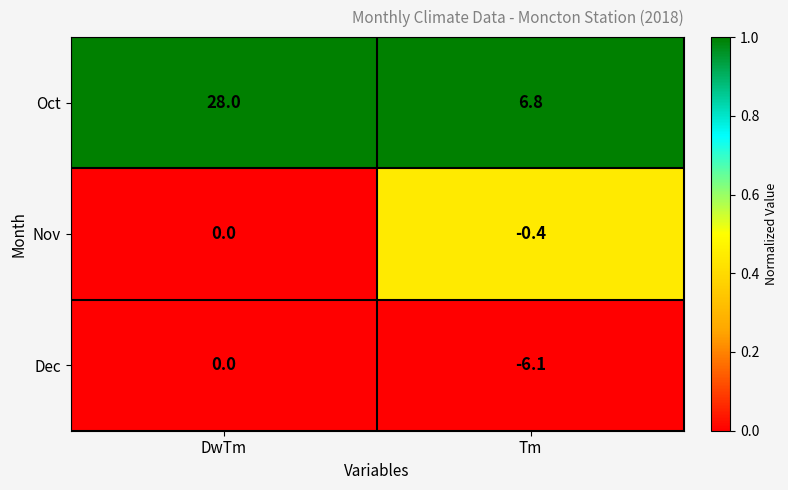

What is the difference between the maximum and minimum values in the Oct series?

21.2